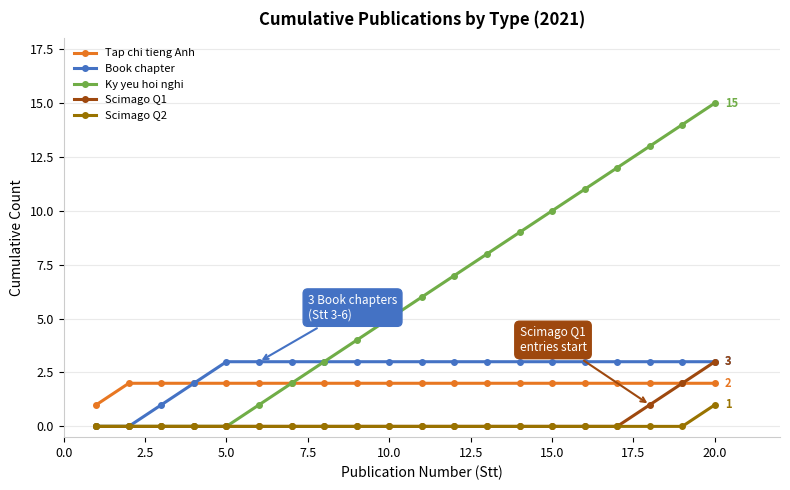

Which series has the largest range (max minus min)?

Ky yeu hoi nghi